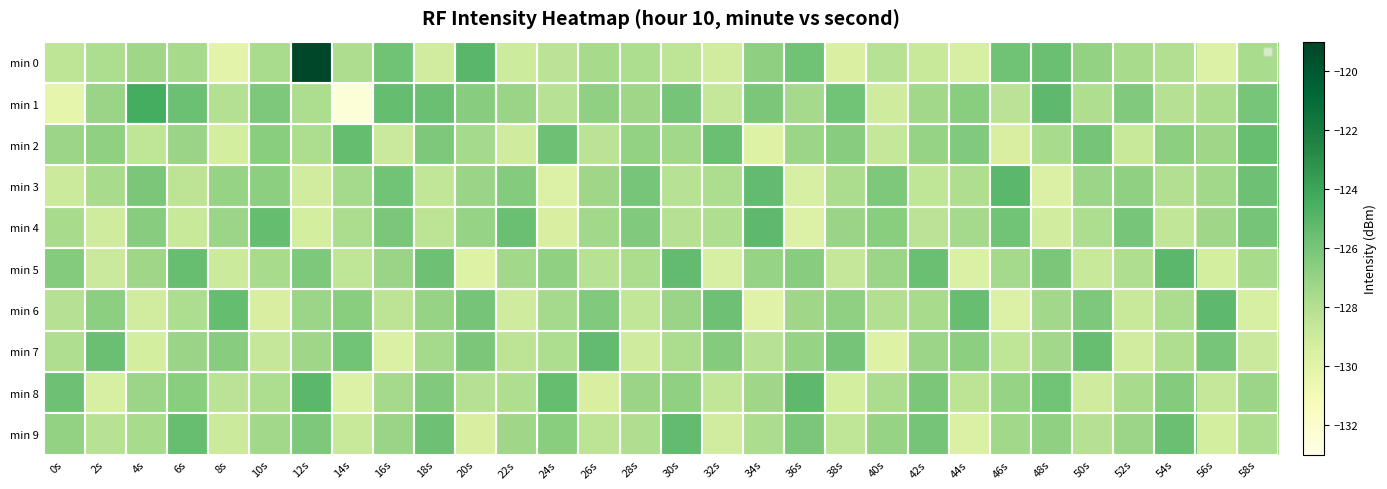

Between 50s and 14s, which is larger?

50s